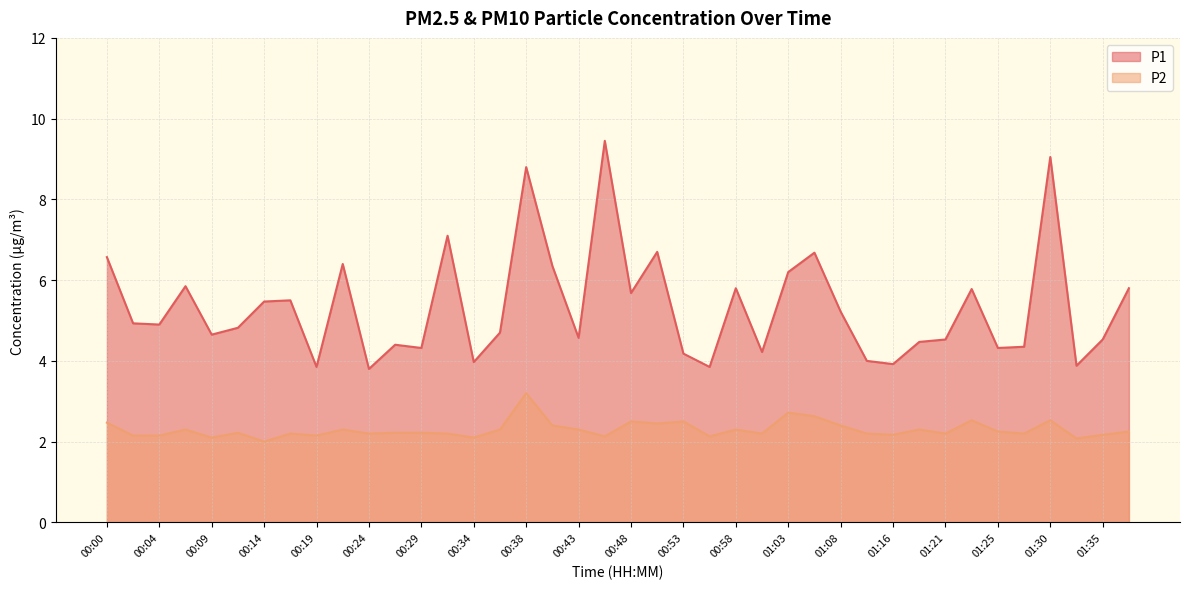

How many interior local peaks does the P1 series have?

12